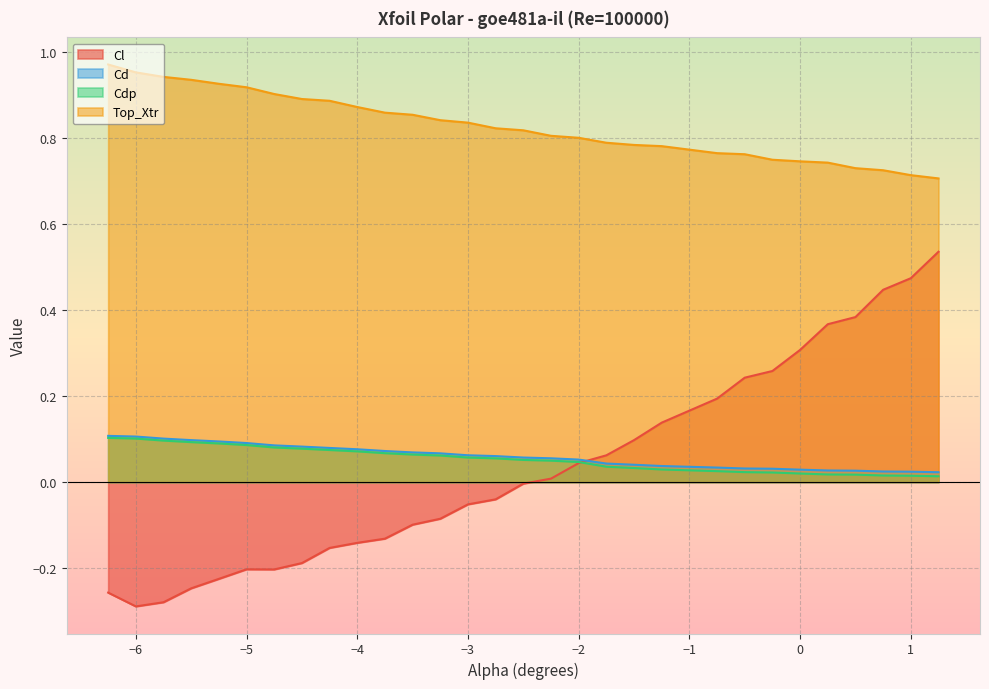

What is the total value across all series at 1.25?

1.3